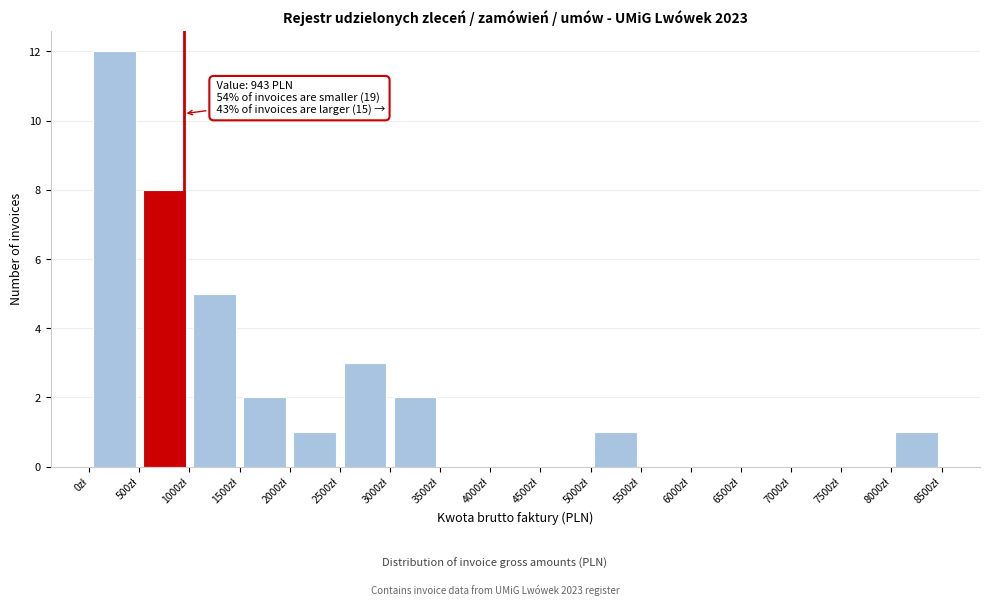

Over which range of the x-axis is the bar tallest?

0 to 500